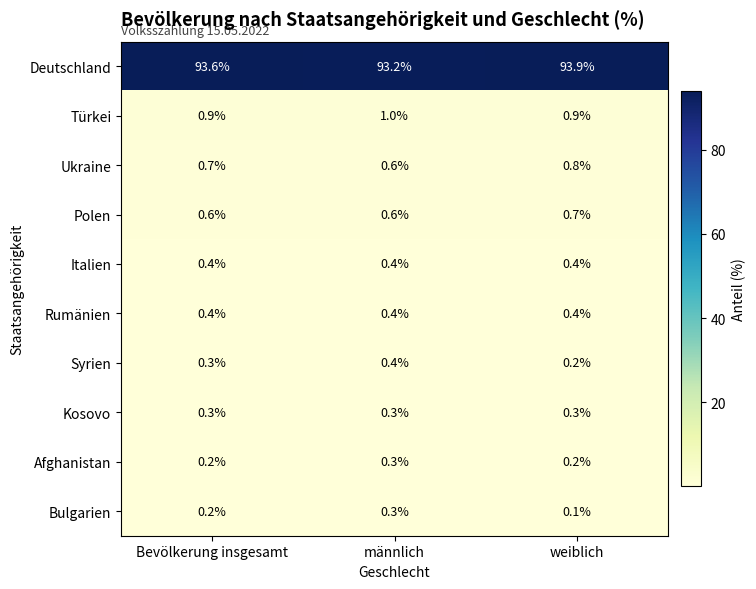

At which category is the sum across all series the highest?

weiblich